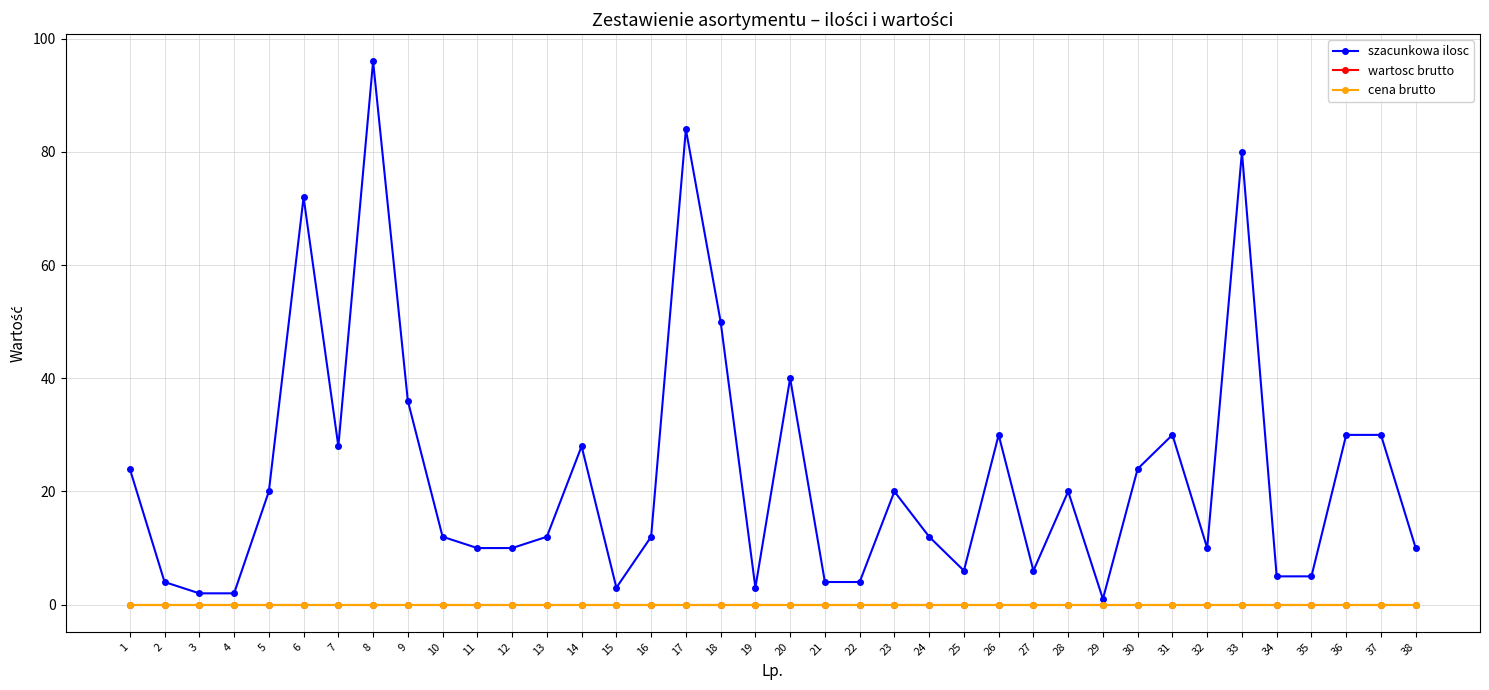

True or false: cena brutto has more than 0 interior local peaks.

False